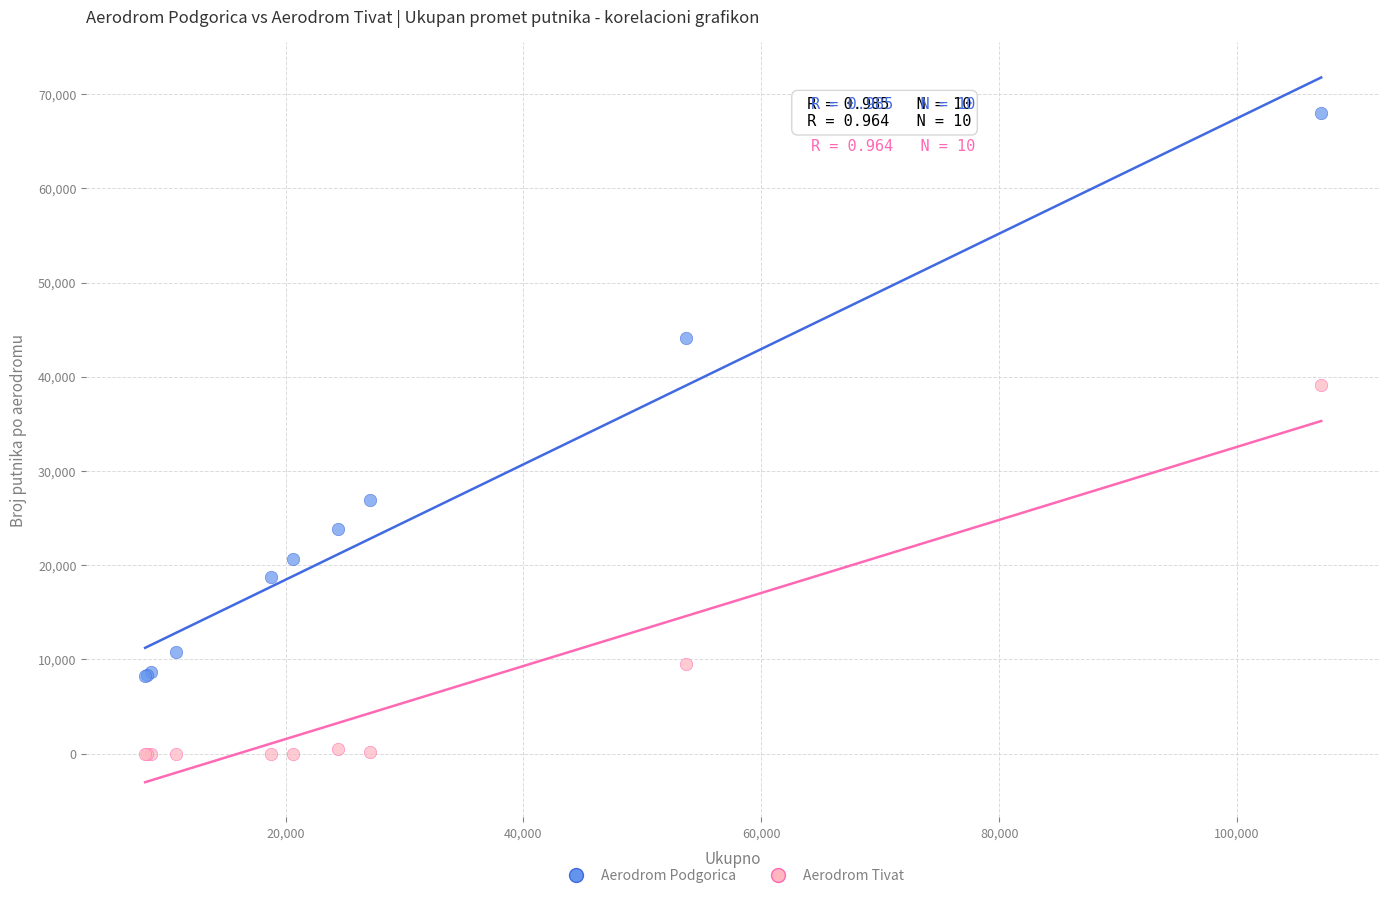

In the Aerodrom Podgorica series, what Y value is closest to 38078?

44131